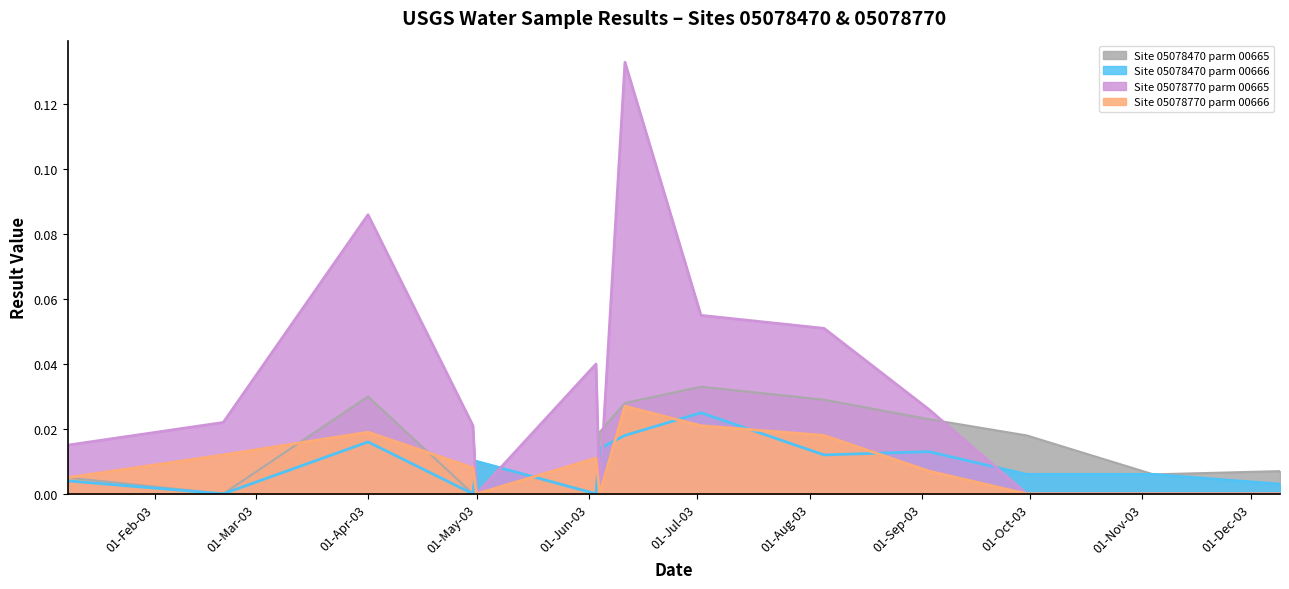

True or false: Site 05078470 parm 00665 and Site 05078470 parm 00666 intersect in this chart.

False